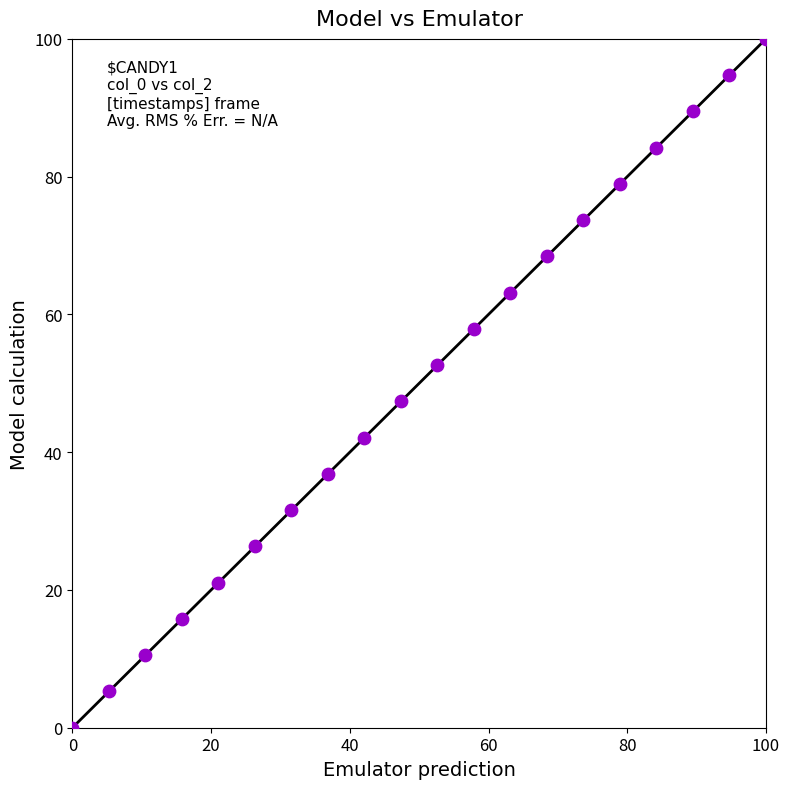

What is the range of X values (max minus min)?

100.0